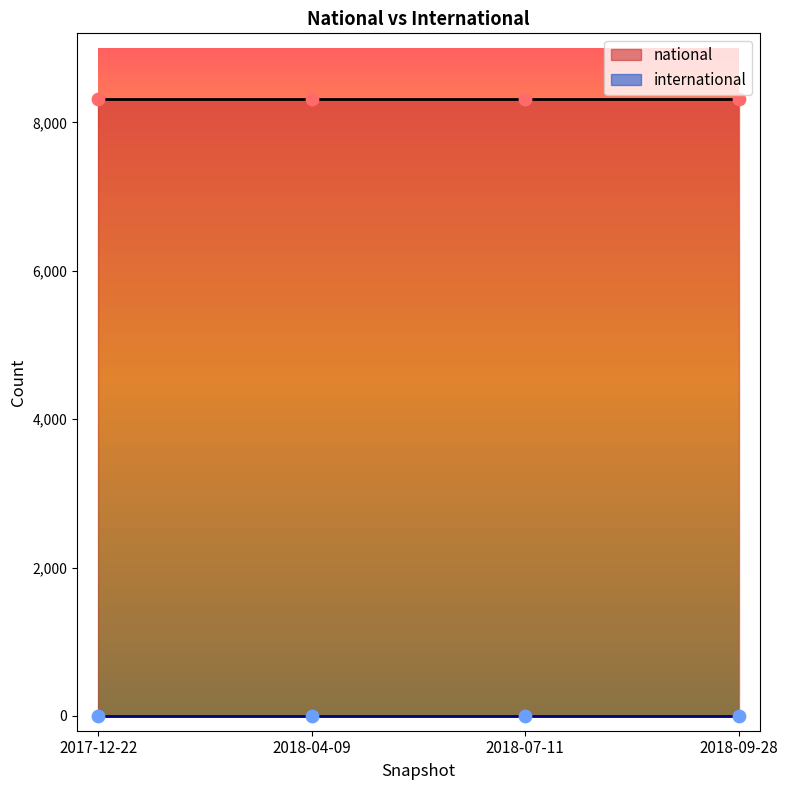

At which category is the sum across all series the highest?

2017-12-22